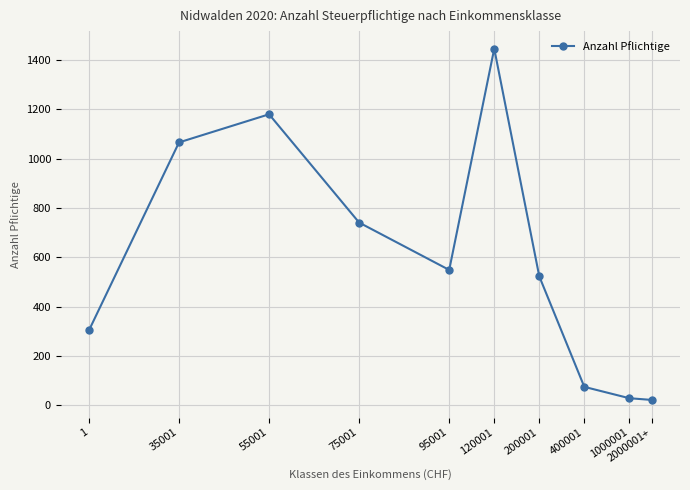

The chart shows a value of 523 at 200001. True or false?

True